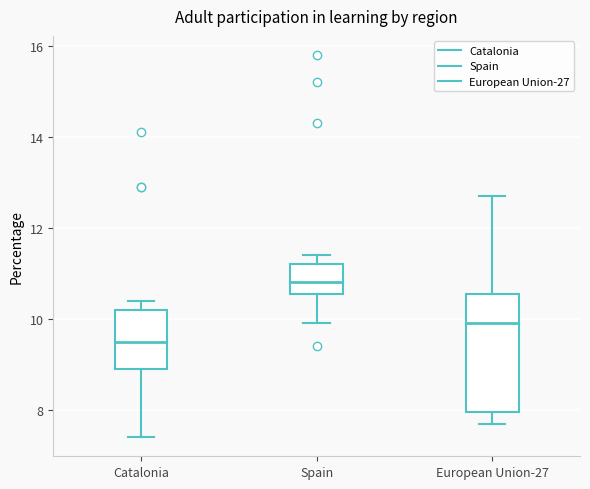

Reading left to right, transcribe this box plot: for each box, give where its median line is, the range the box spans, and where its two whiskers end, as read against the y-axis. The values are not printed on the chart, so give them approximately, as read against the axis.

Catalonia: median 9.6, box 9.0 to 10.2, whiskers 7.4 to 10.4
Spain: median 10.8, box 10.6 to 11.2, whiskers 10.0 to 11.4
European Union-27: median 10.0, box 8.0 to 10.6, whiskers 7.8 to 12.8